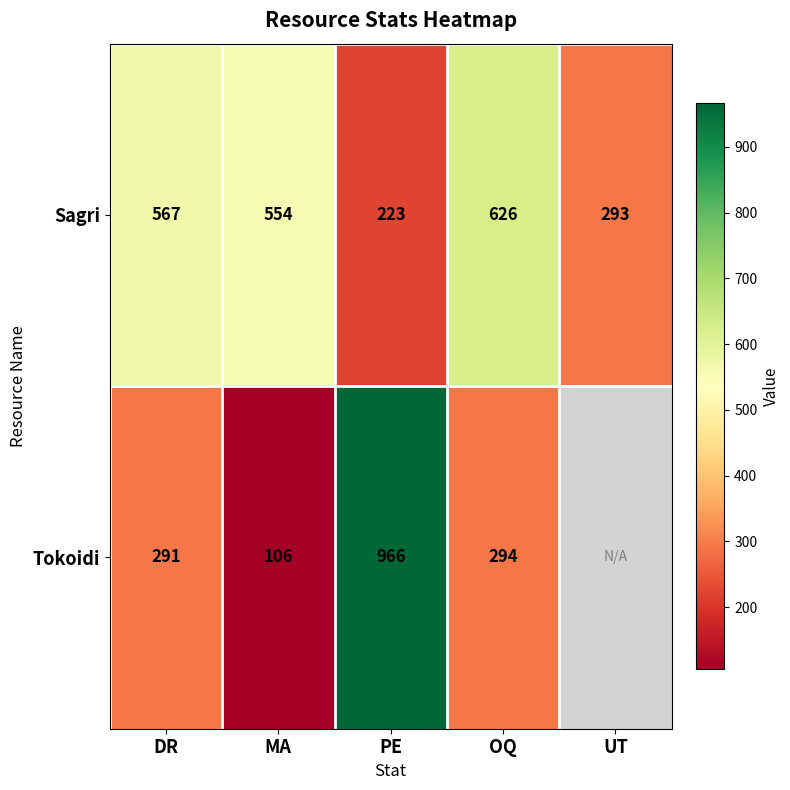

Is the value of Tokoidi at PE greater than the value of Sagri at UT?

Yes